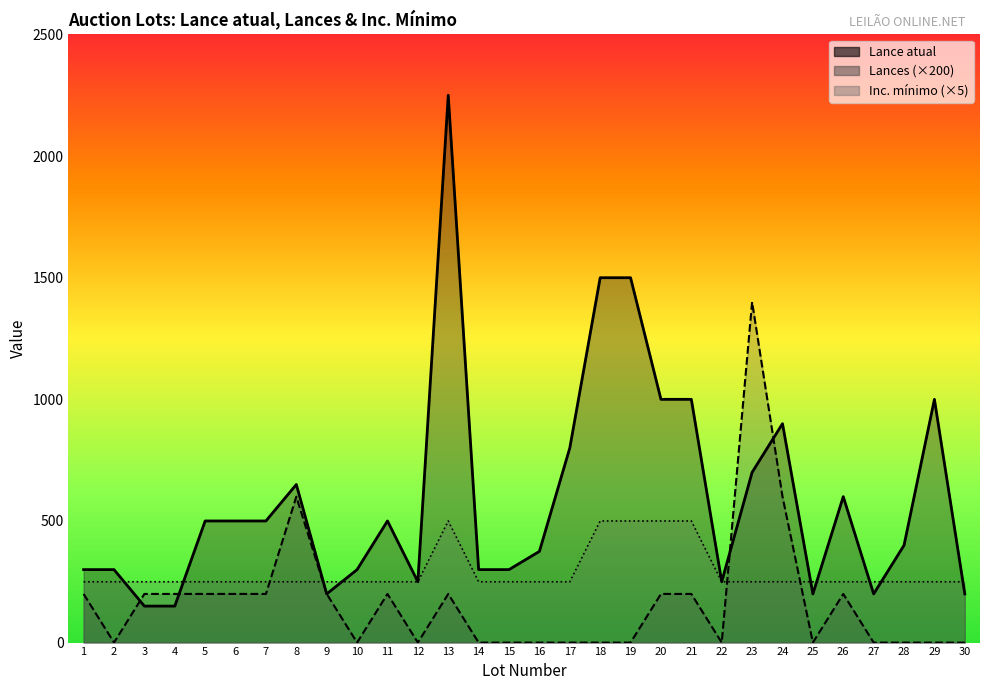

At which label does Inc. mínimo (×5) reach its minimum?

1